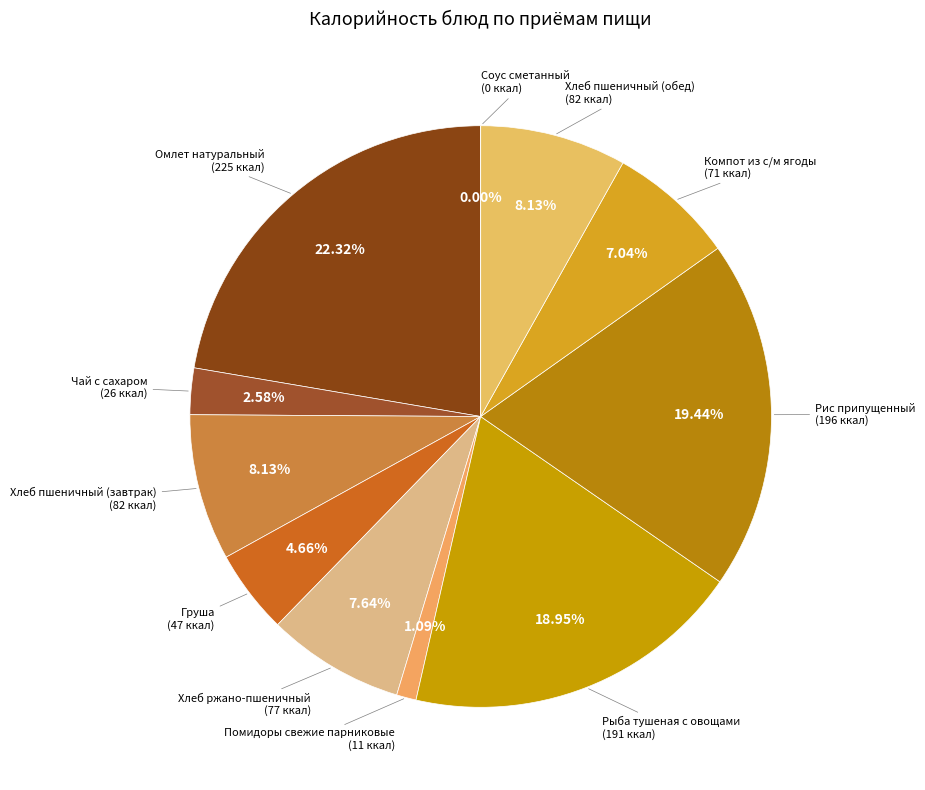

Which category has the biggest portion of the pie?

Омлет натуральный